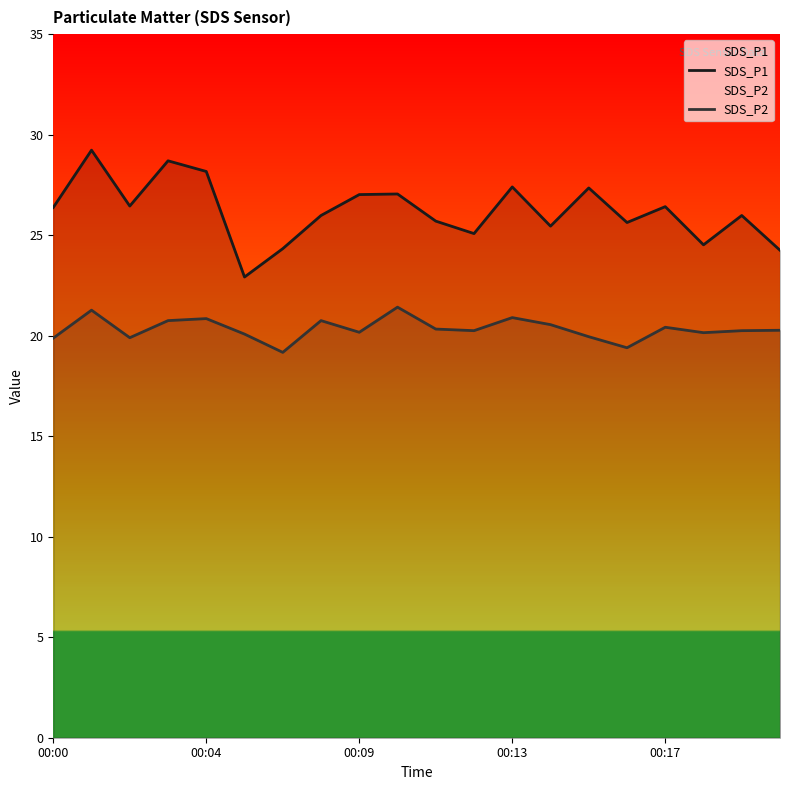

What is the sum of all SDS_P1 values?

524.0